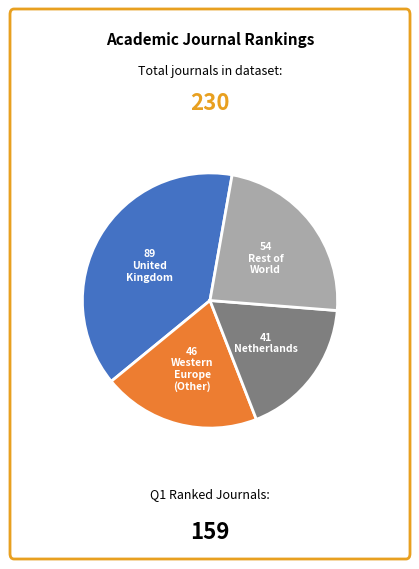

Is there a majority slice in this chart?

No